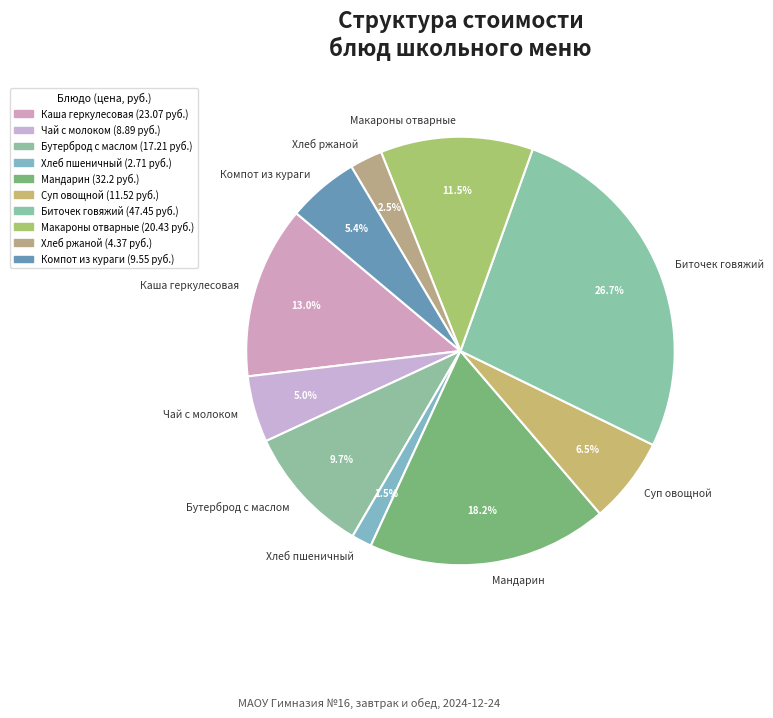

Does Компот из кураги account for over 50% of the chart?

No